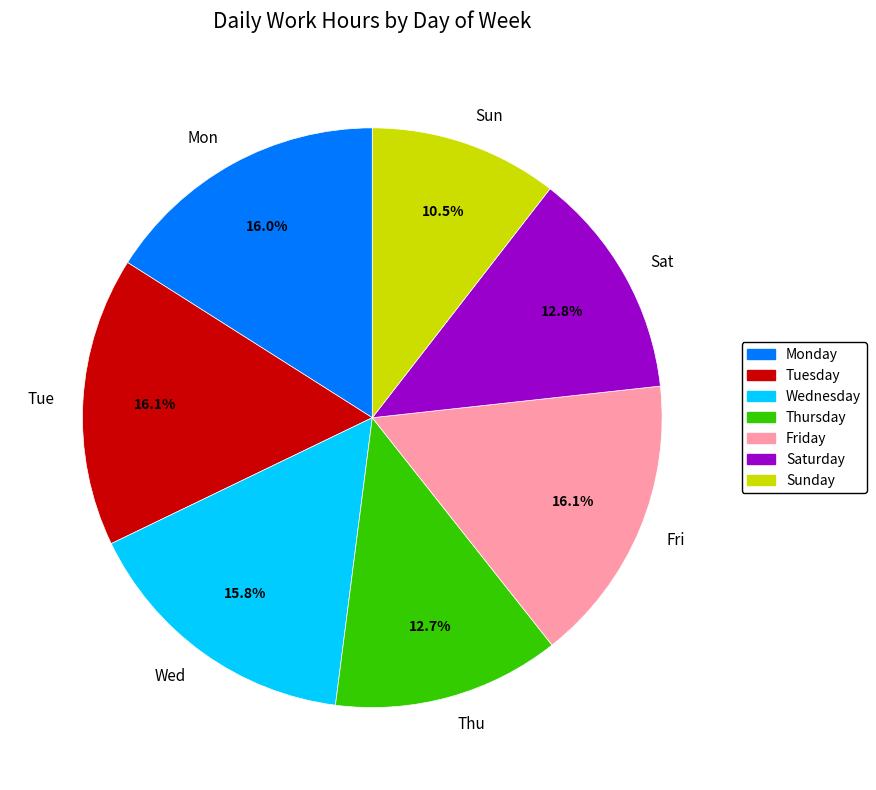

How many slices are in this pie chart?

7